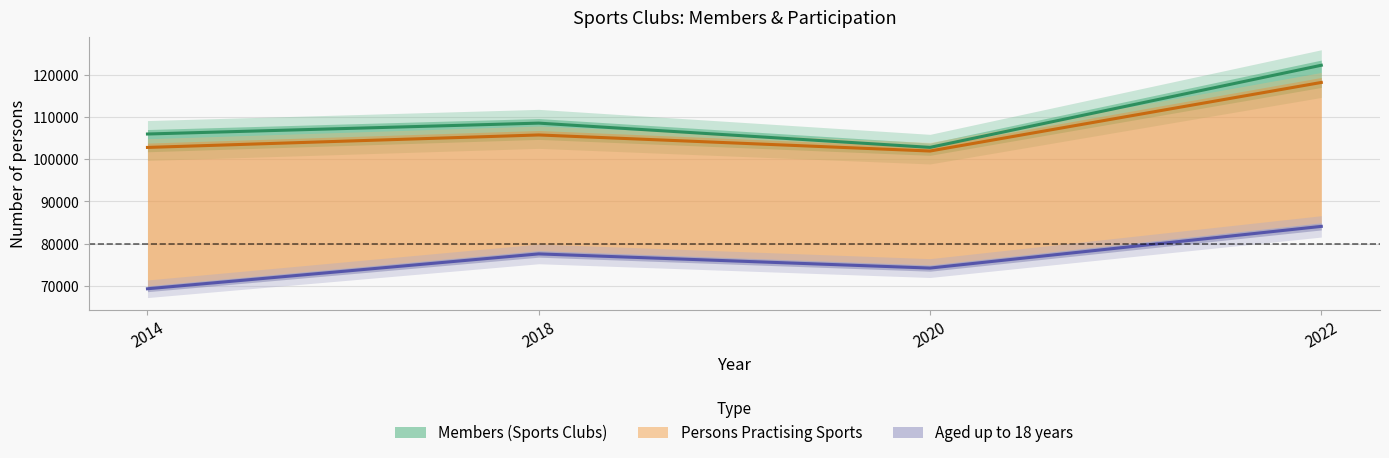

Reading left to right, what are all the values shown in this chart?

Members (Sports Clubs): 105956	108529	102794	122216
Persons Practising Sports: 102780	105731	101932	118149
Aged up to 18 years: 69355	77602	74251	84109